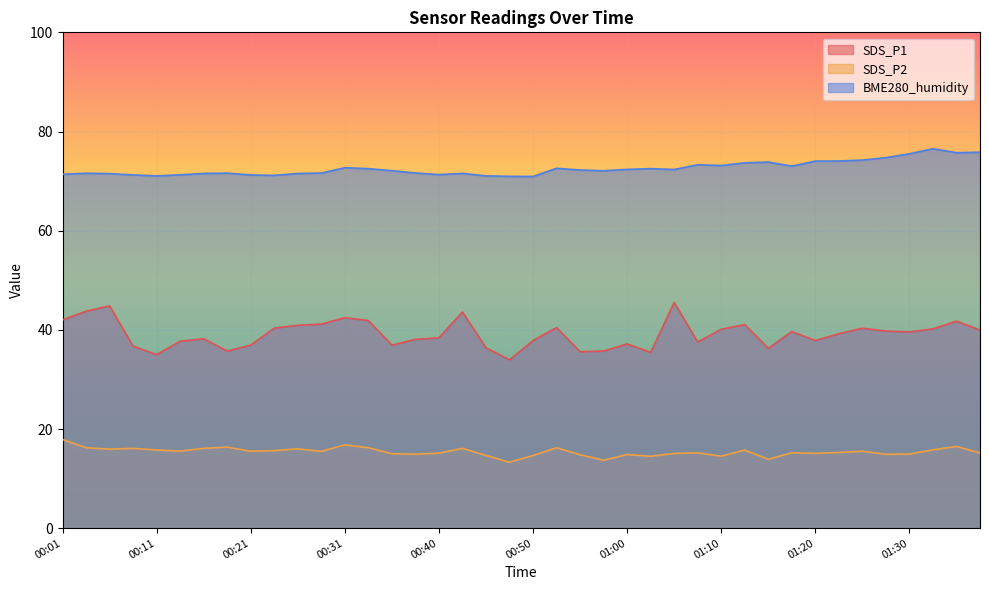

At how many categories does at least one series exceed 33?

40